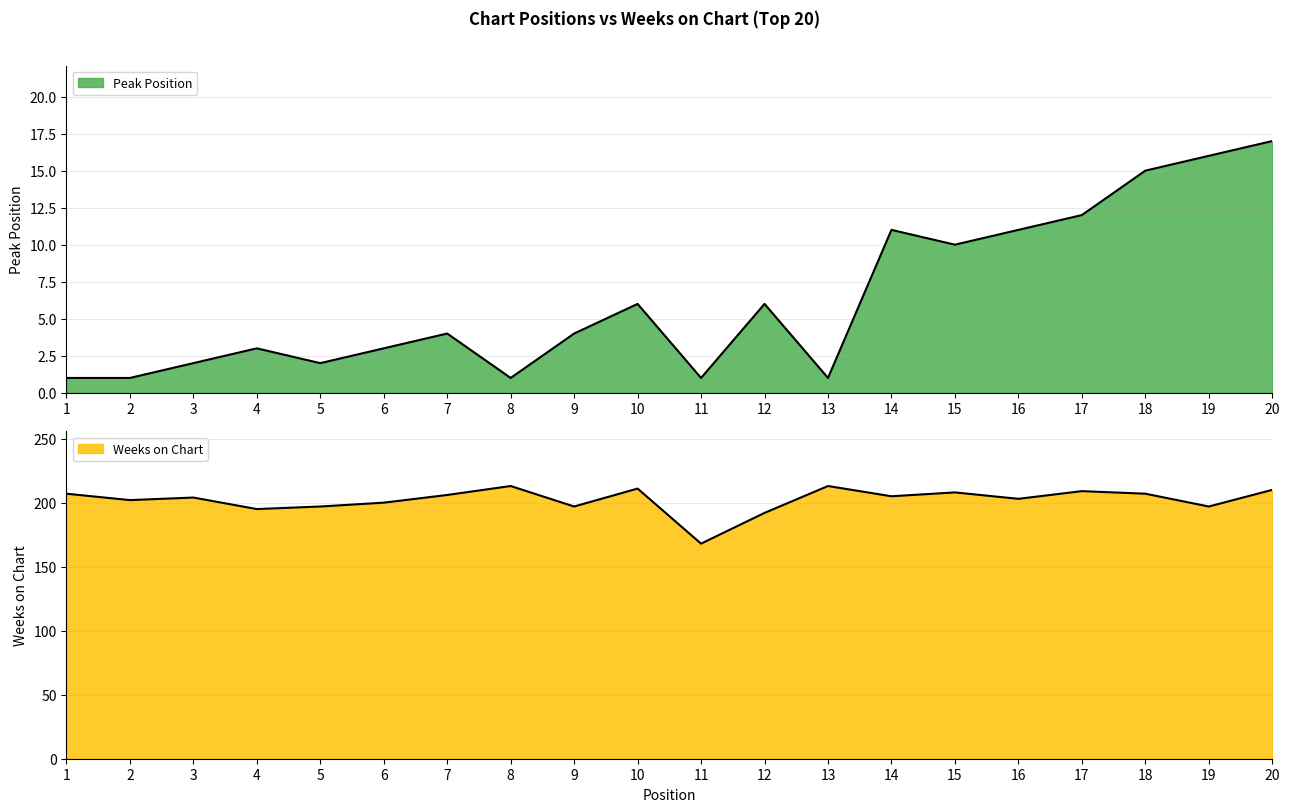

At 15, list the series in order from smallest to largest.

Peak Position, Weeks on Chart